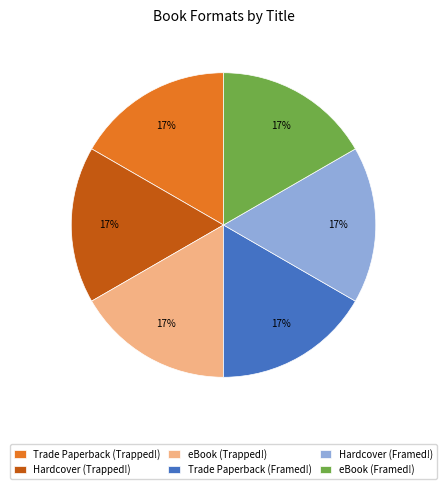

To the nearest percent, what is the average slice percentage?

17%